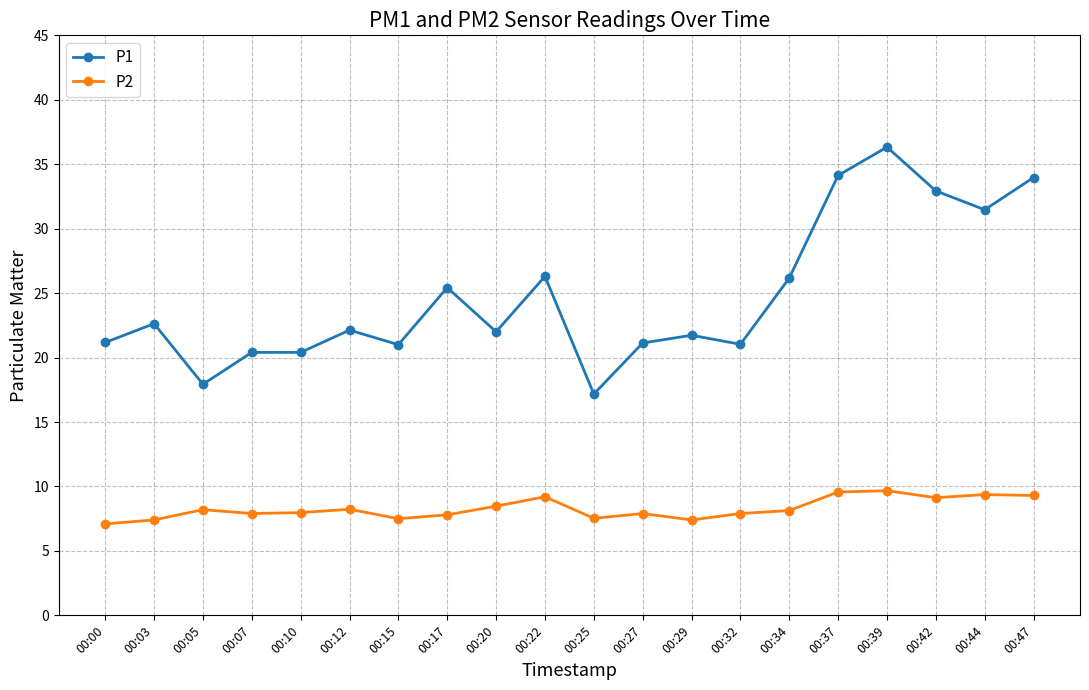

What is the value of the P2 point at the 10th from the left?

9.2